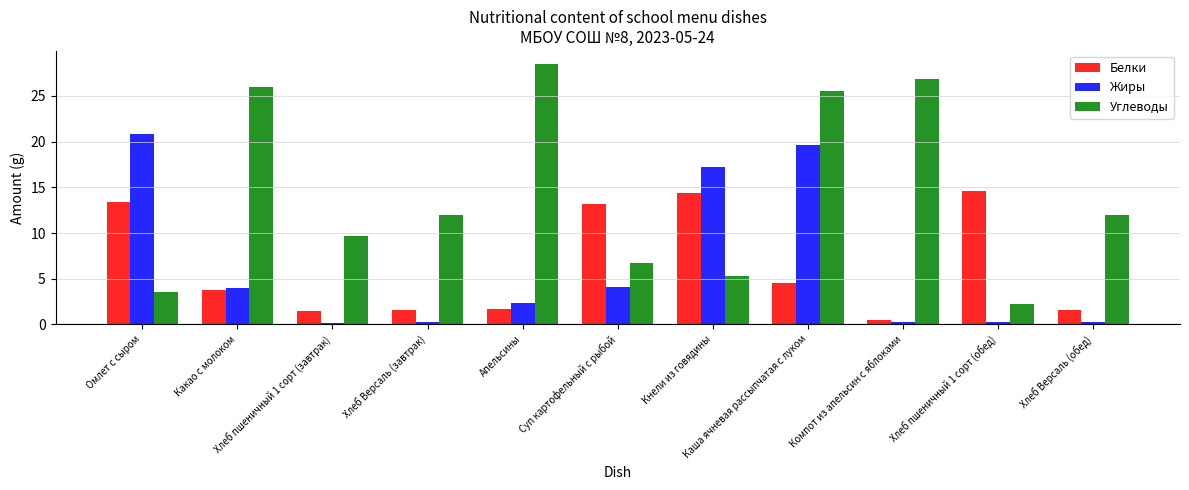

What is the total value across all series at Апельсины?

32.6